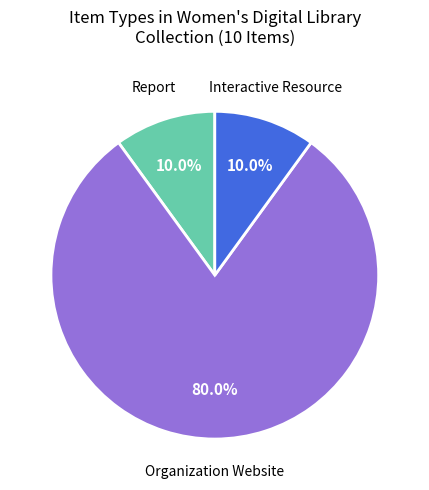

Is there a majority slice in this chart?

Yes